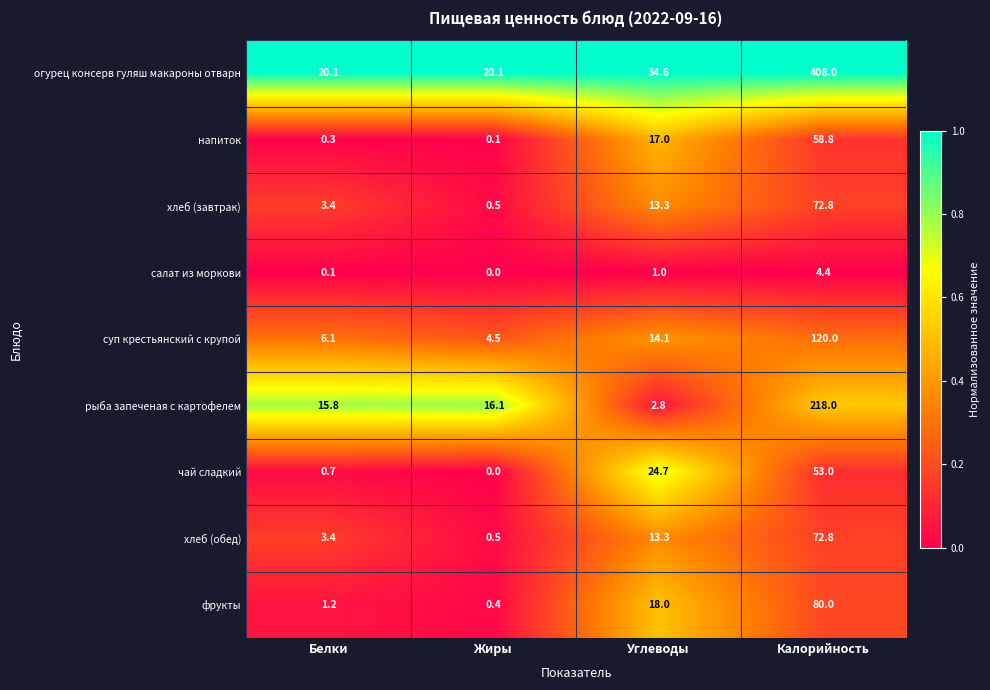

At how many categories does at least one series exceed 0?

4